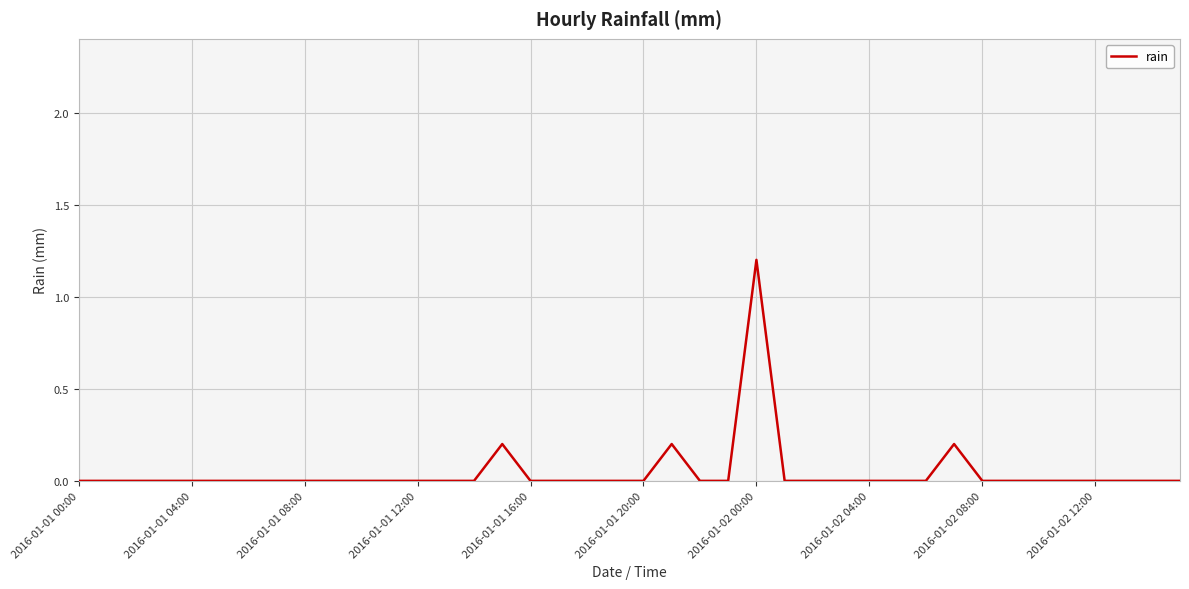

What is the difference between the maximum and minimum values?

1.2